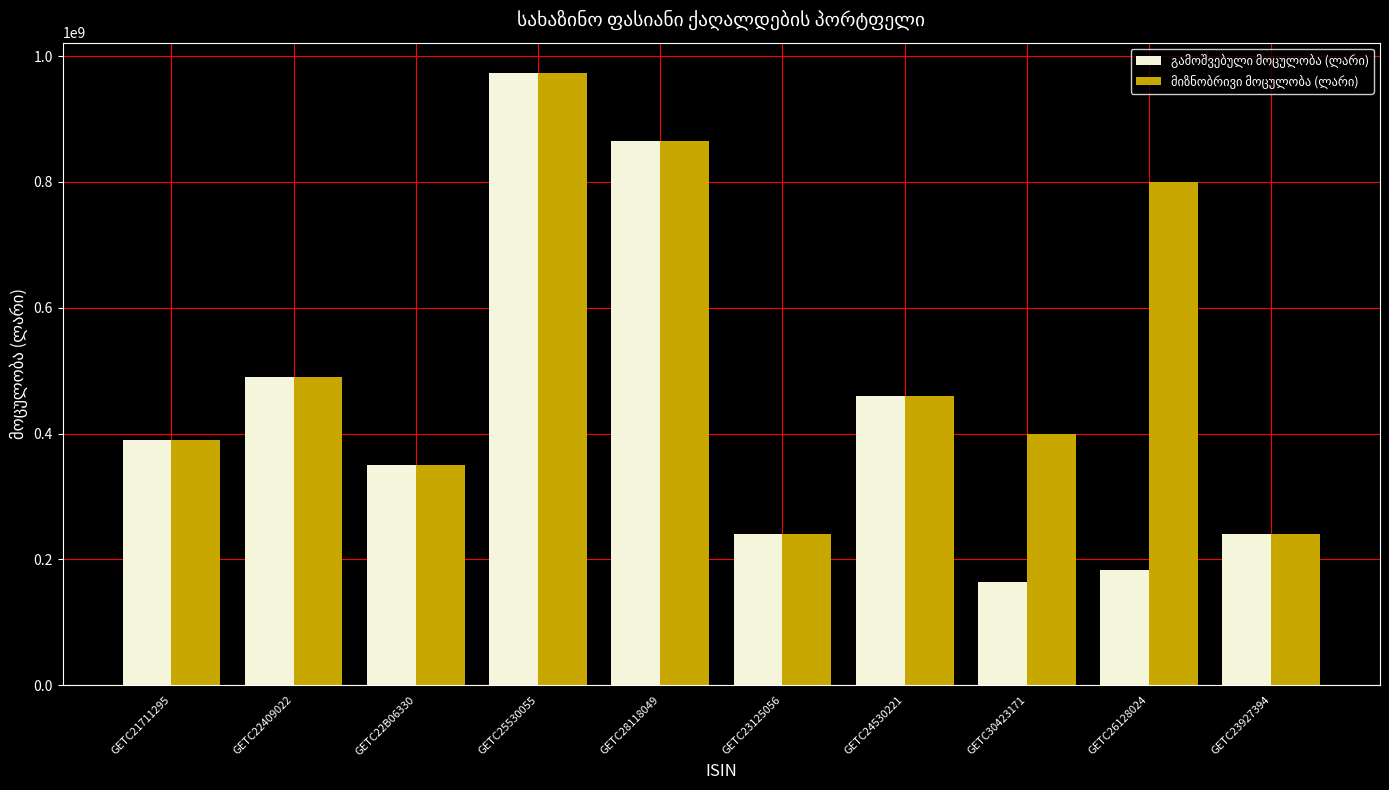

What is the minimum value shown in the chart?

163750000